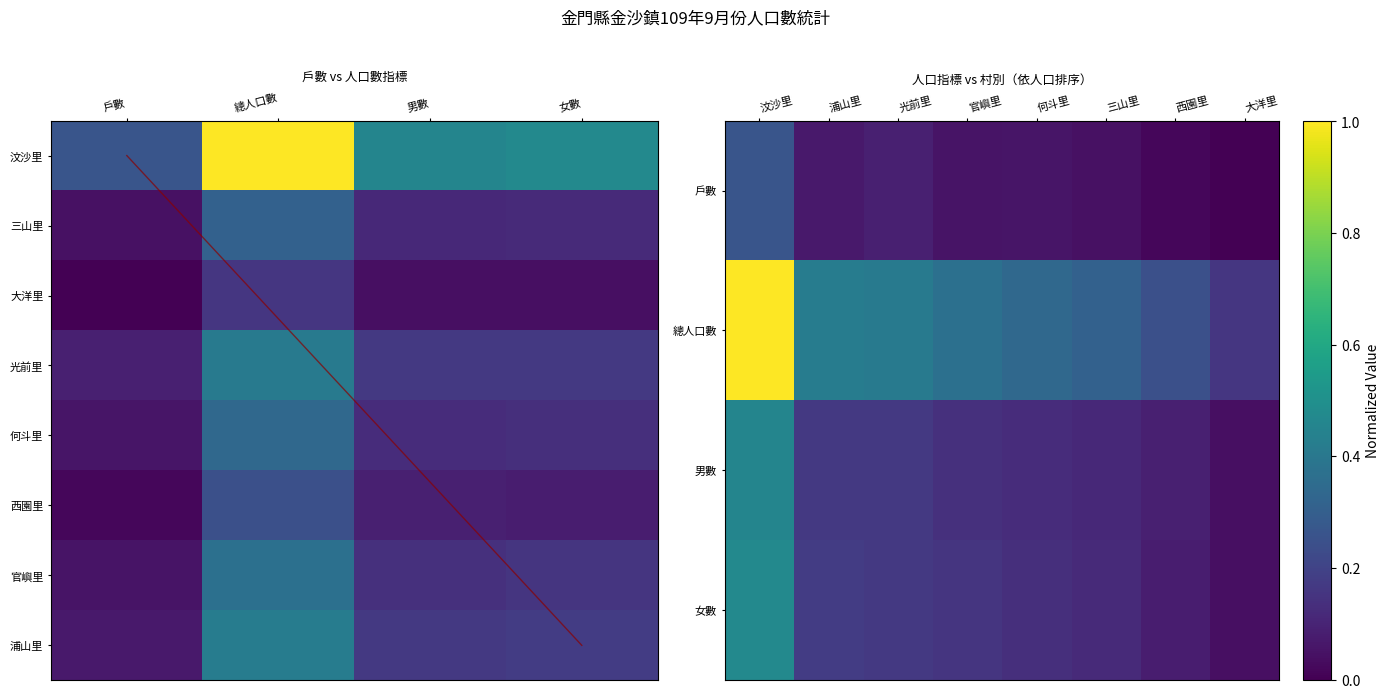

What is the difference between the 西園里 values at 女數 and 總人口數?

0.2